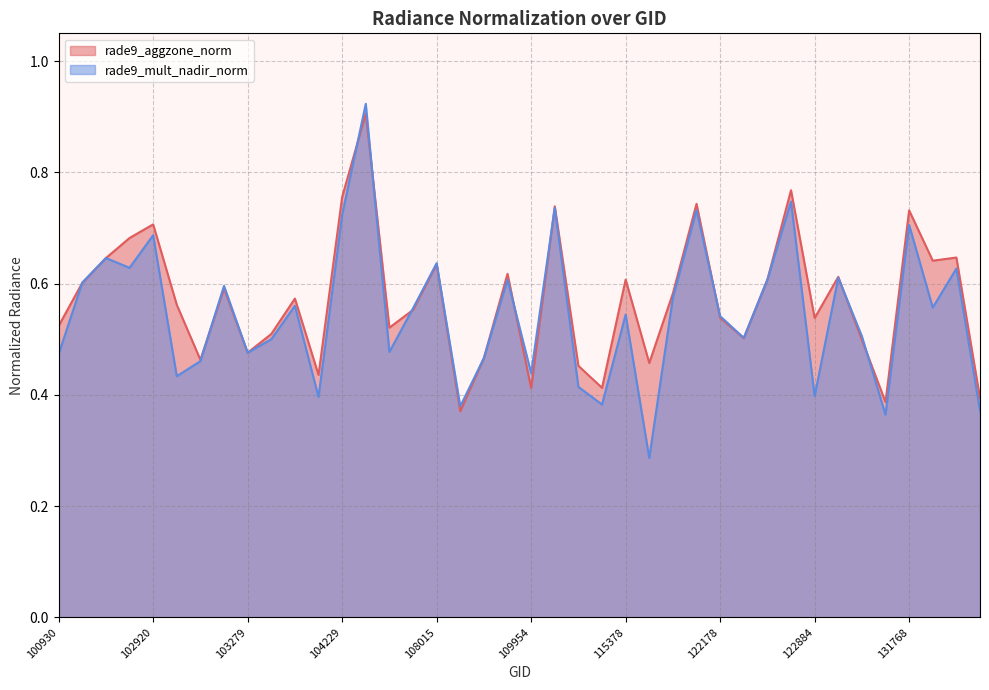

Count the number of data series in this chart.

2